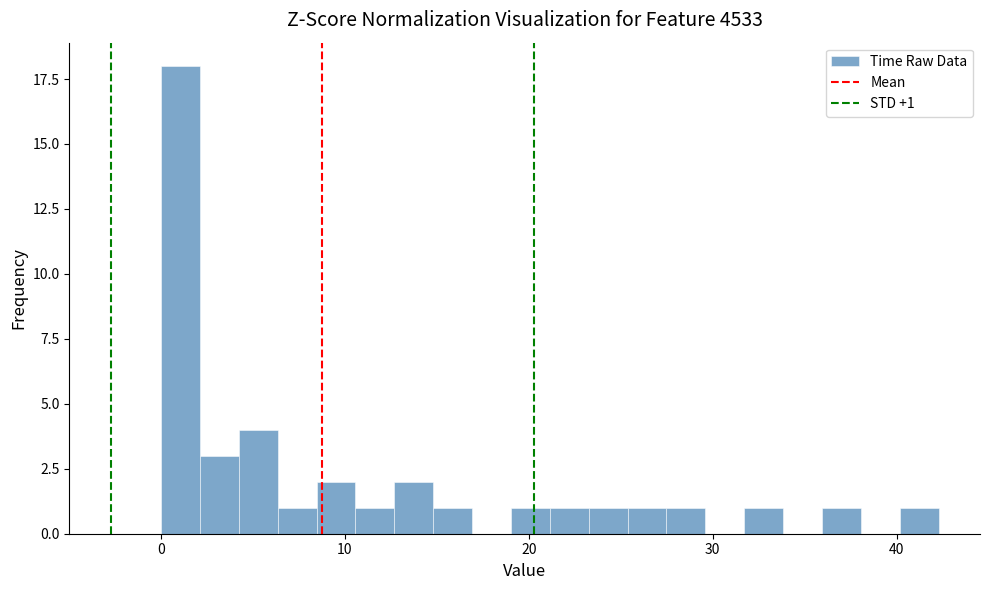

Around what value on the x-axis is the tallest bar? Give the approximate position of its centre, as read against the axis.

1